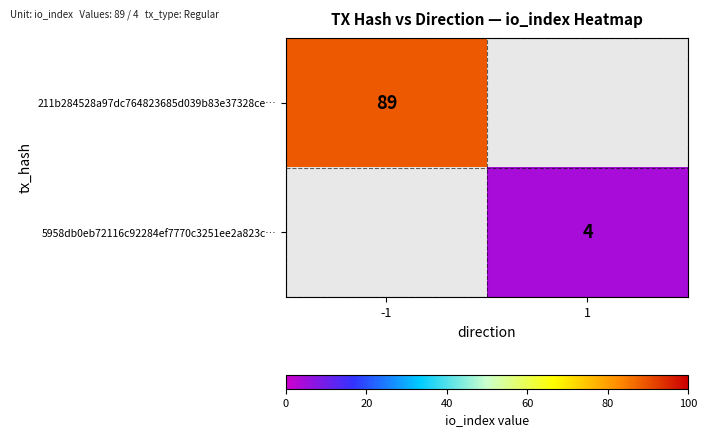

The value of 211b284528a97dc764823685d039b83e37328ce… at -1 is 89. True or false?

True